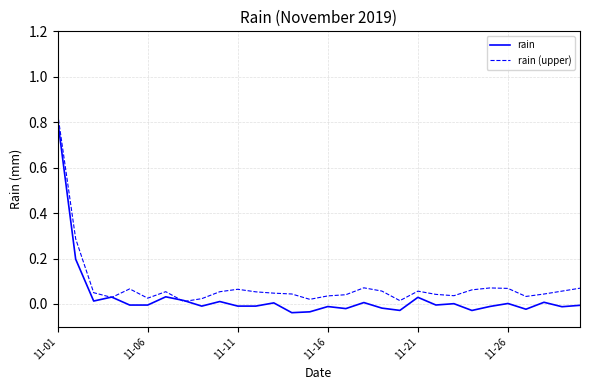

Which series has the largest range (max minus min)?

rain